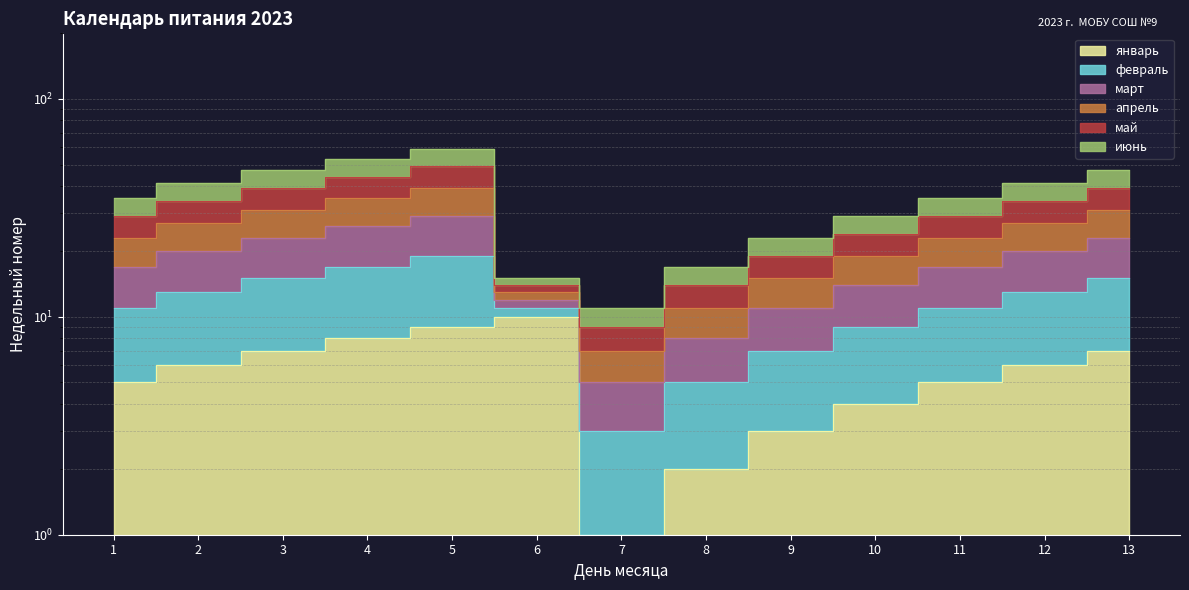

True or false: март and январь intersect in this chart.

False